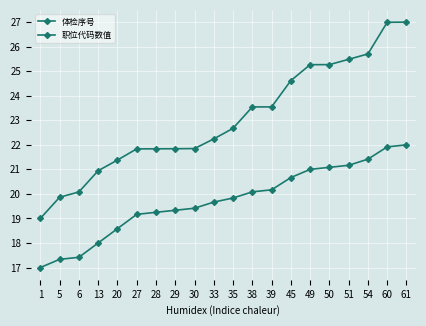

True or false: 体检序号 and 职位代码数值 cross at least once.

False